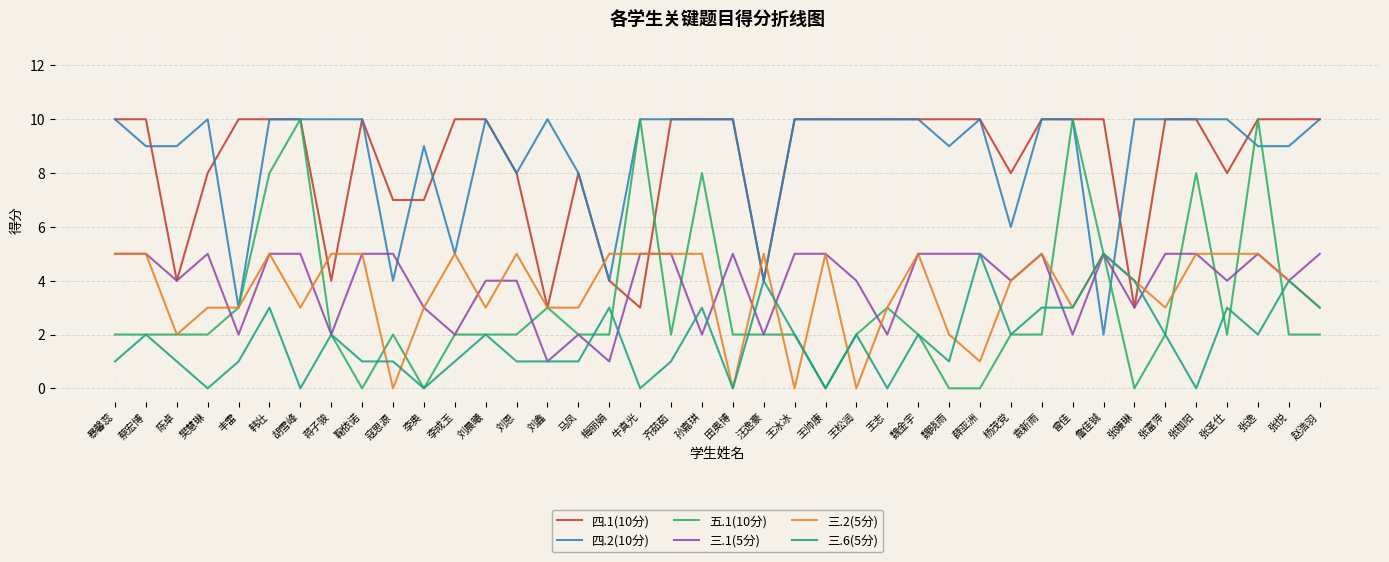

The 三.2(5分) series shows 2 at 暴馨蕊. True or false?

False